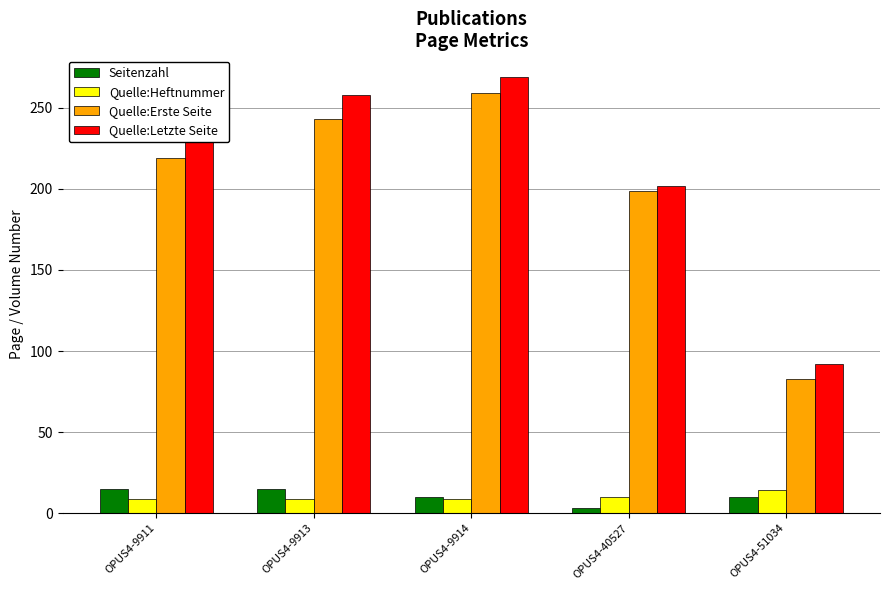

Count the number of data series in this chart.

4